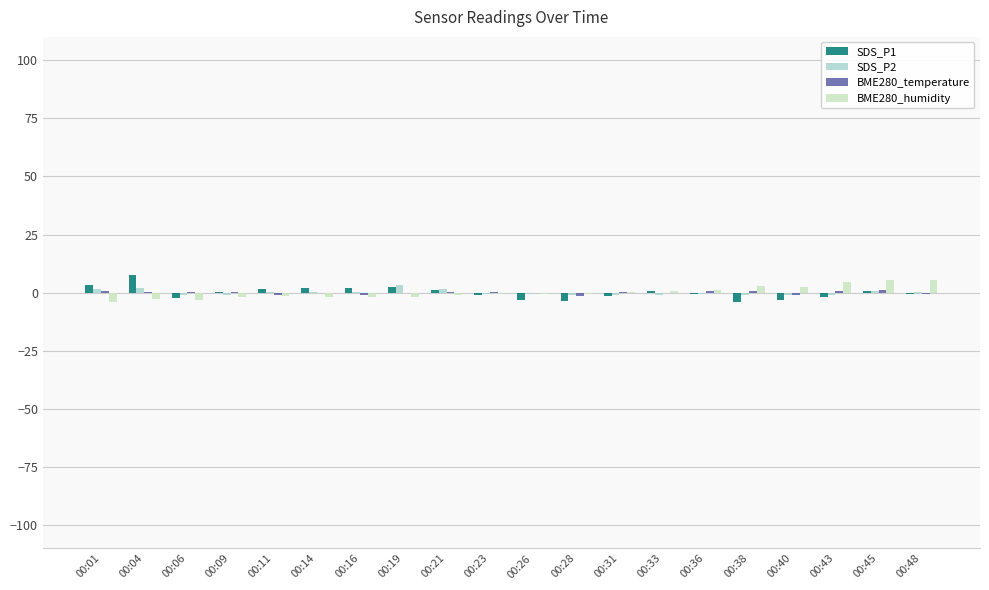

Between 00:14 and 00:26, which series saw the biggest shift?

SDS_P1